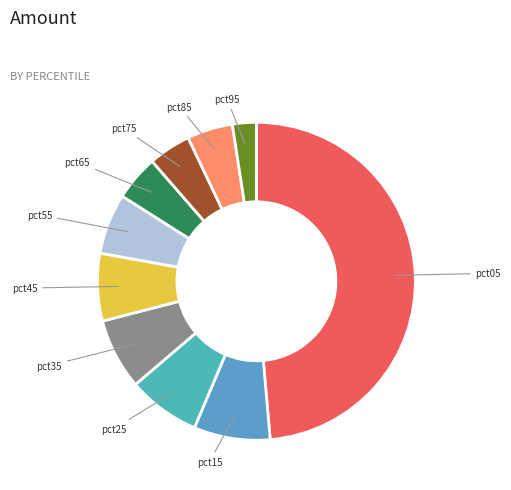

Is it true that pct95 is 2% of the pie?

True